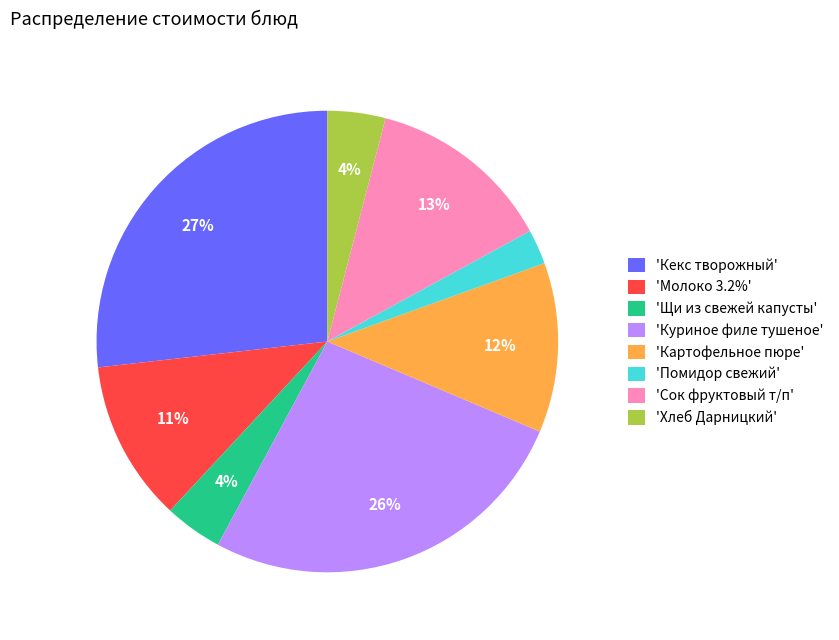

True or false: 'Куриное филе тушеное' accounts for 26% of the total.

True